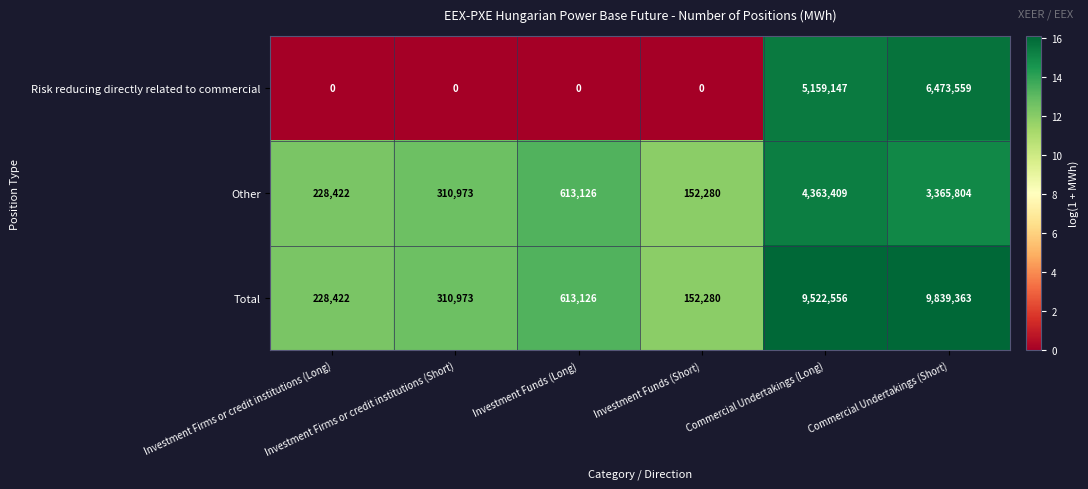

Which series has the largest total across all categories?

Total